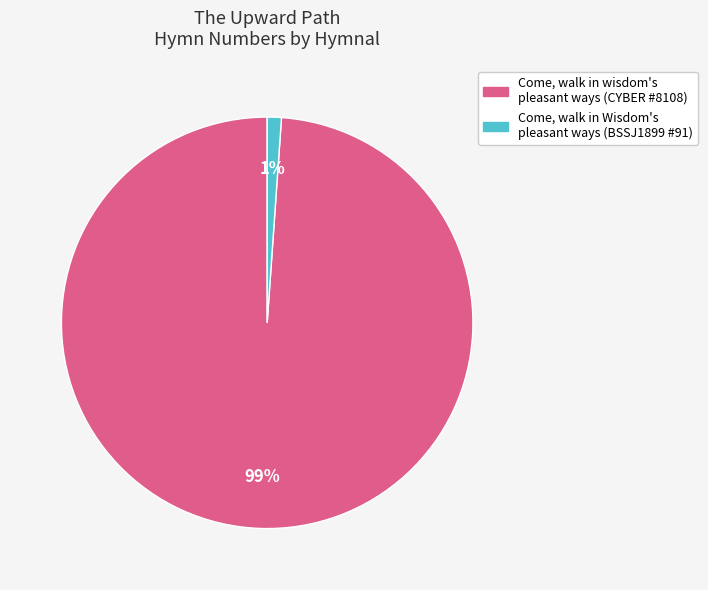

Rank the categories by value from highest to lowest.

Come, walk in wisdom's pleasant ways (CYBER #8108), Come, walk in Wisdom's pleasant ways (BSSJ1899 #91)